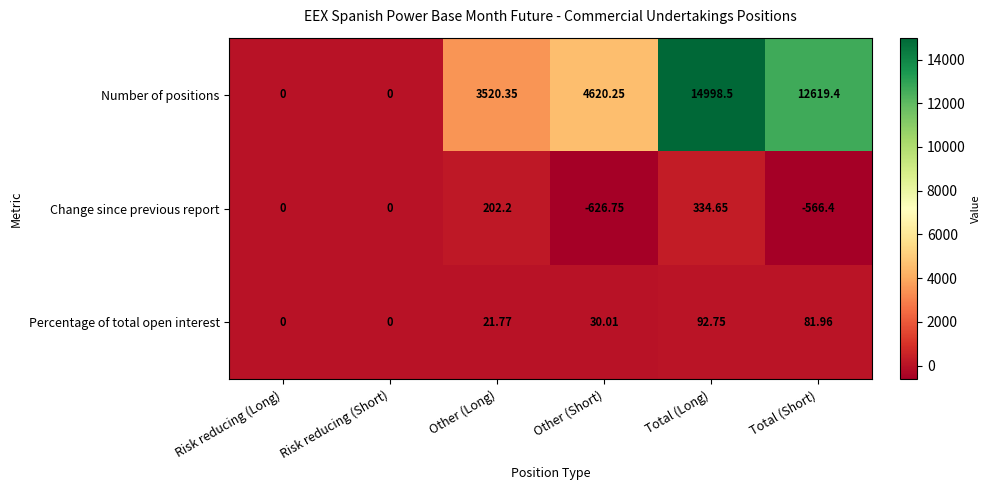

List the series in order of their peak value, lowest first.

Percentage of total open interest, Change since previous report, Number of positions